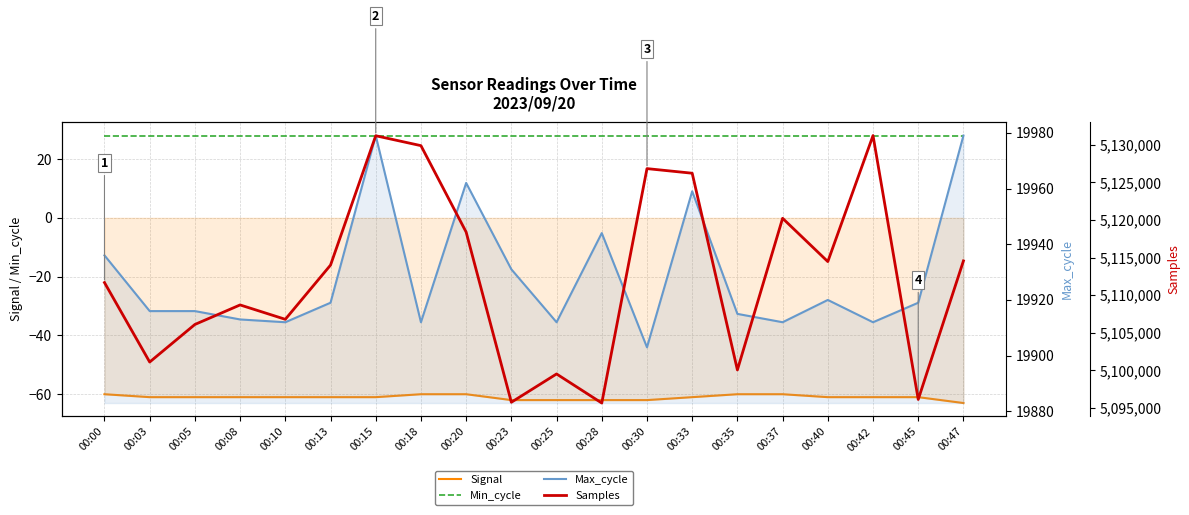

True or false: Max_cycle has a value of 19903 at 00:30.

True